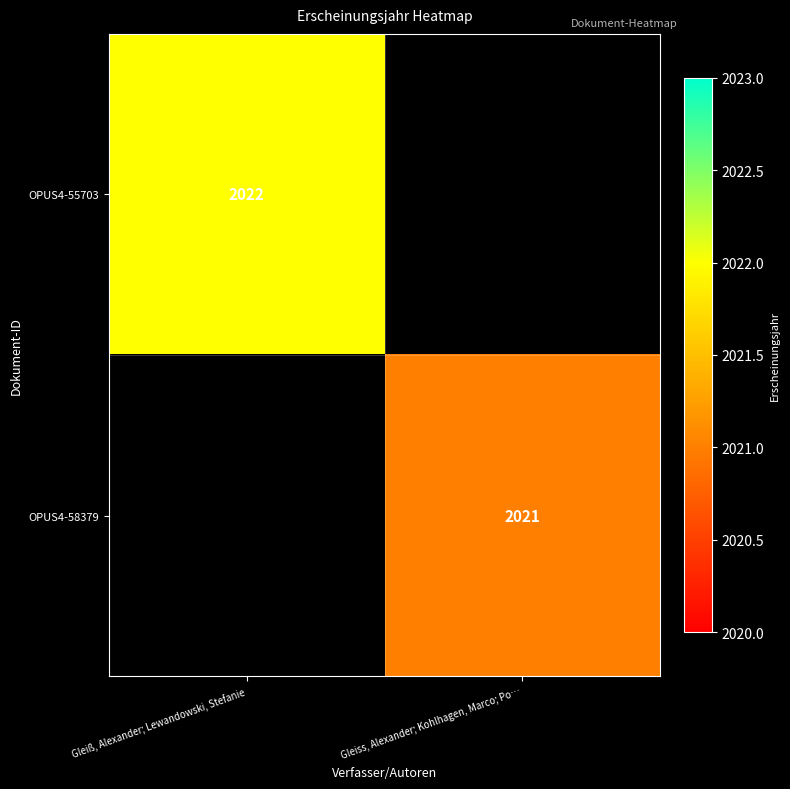

The OPUS4-58379 series shows 2021 at Gleiss, Alexander; Kohlhagen, Marco; Po…. True or false?

True